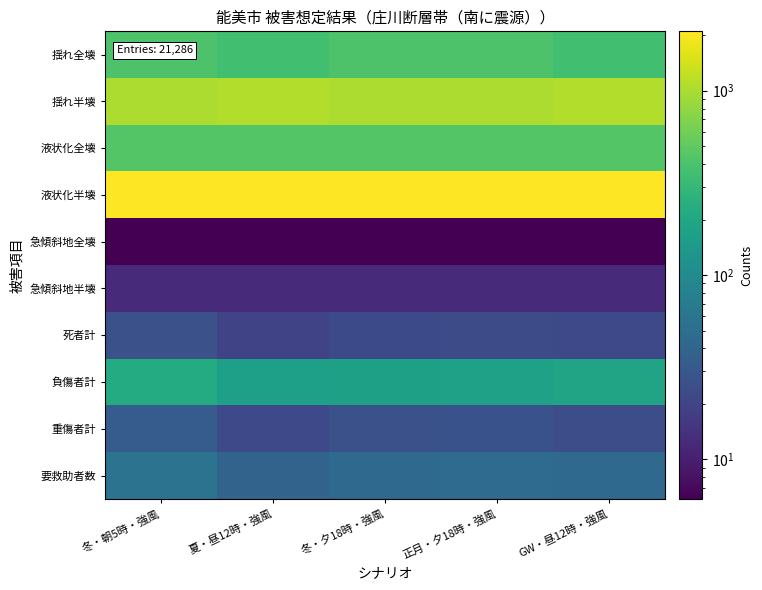

Which series has the largest total across all categories?

液状化半壊